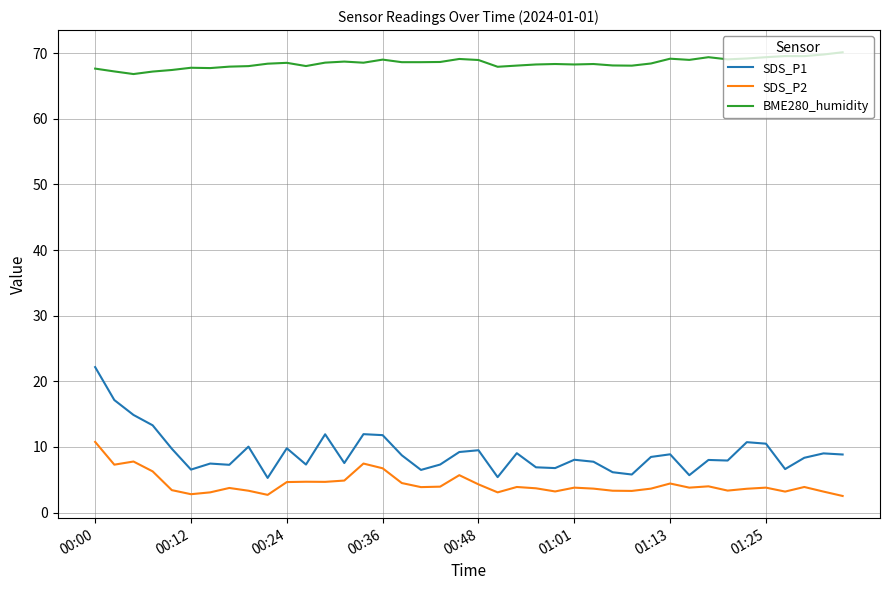

Which series has the widest spread of values?

SDS_P1